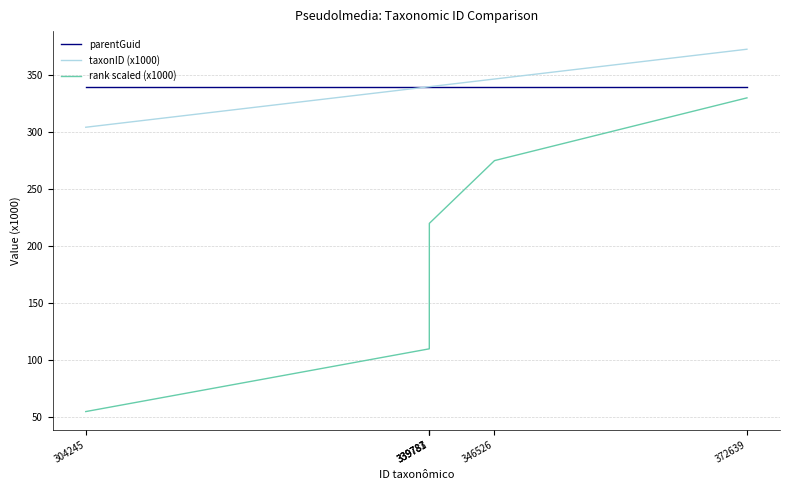

True or false: parentGuid and rank scaled (x1000) intersect in this chart.

False